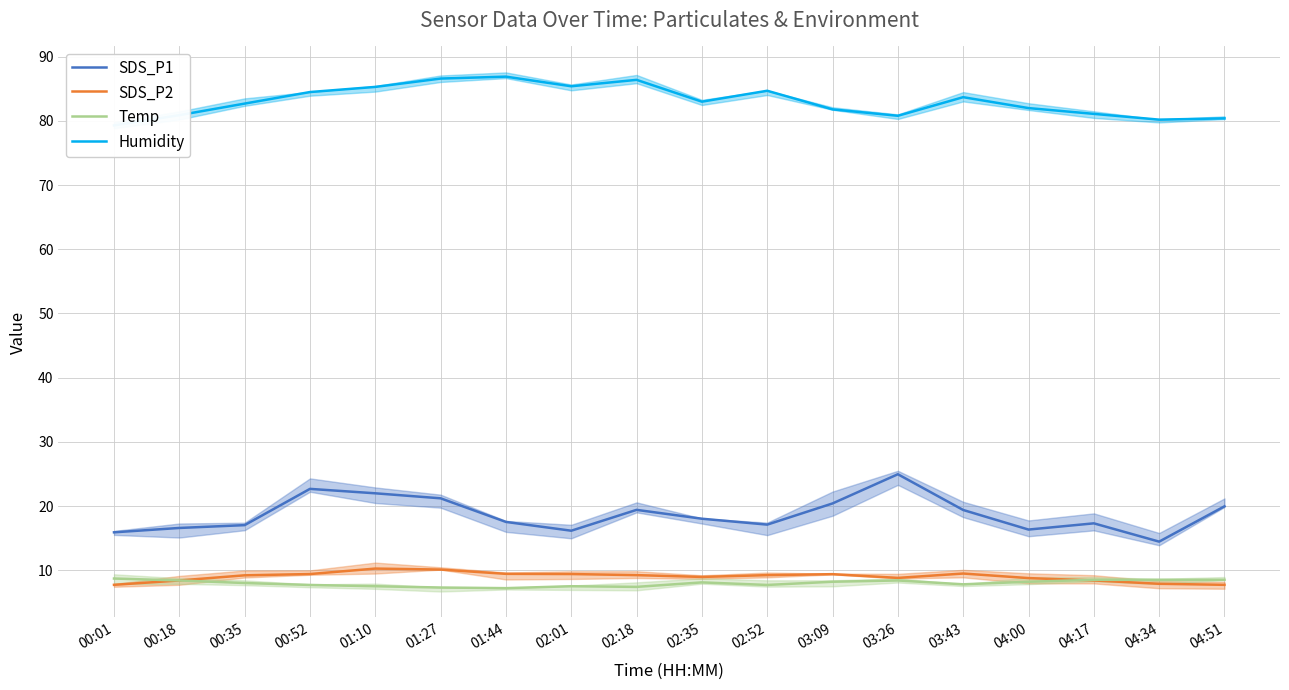

What is the sum of the SDS_P2 values at 03:43 and 02:01?

18.9